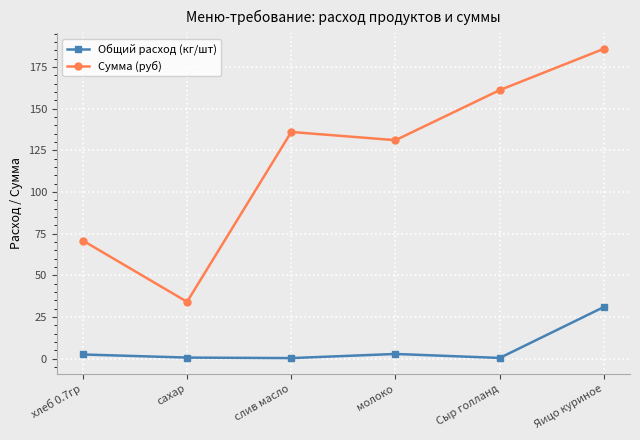

How many lines are shown in the chart?

2